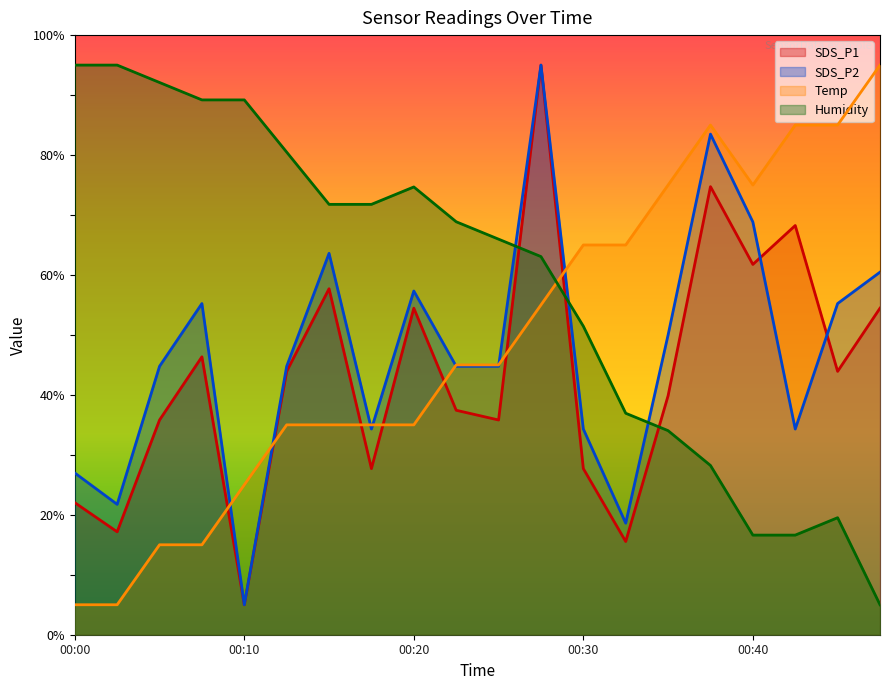

What is the spread (max minus min) of values at 00:03?

90.0